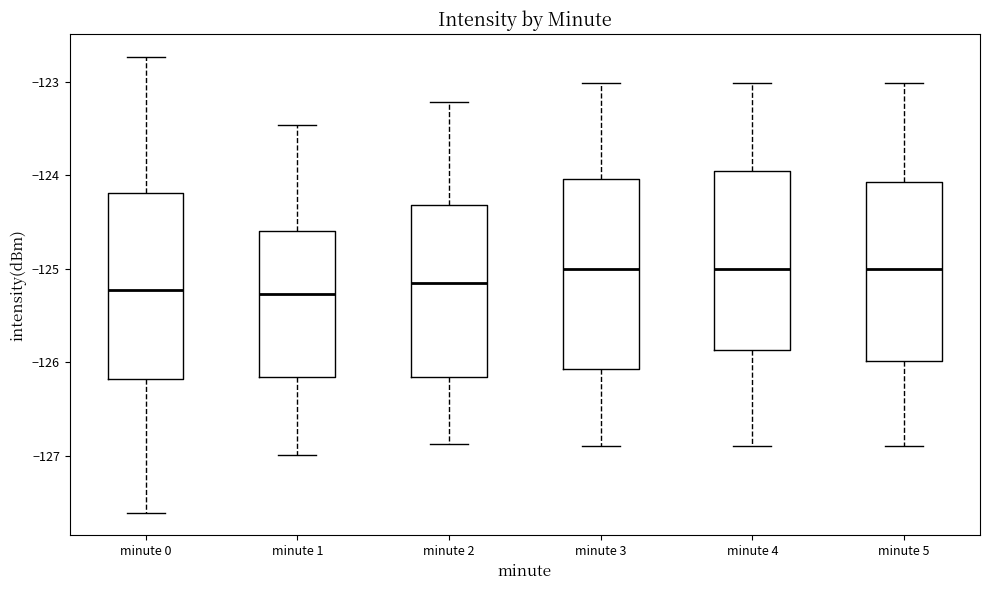

Where does the upper whisker of the box for minute 3 end on the y-axis? The values are not printed on the chart, so give them approximately, as read against the axis.

-123.0